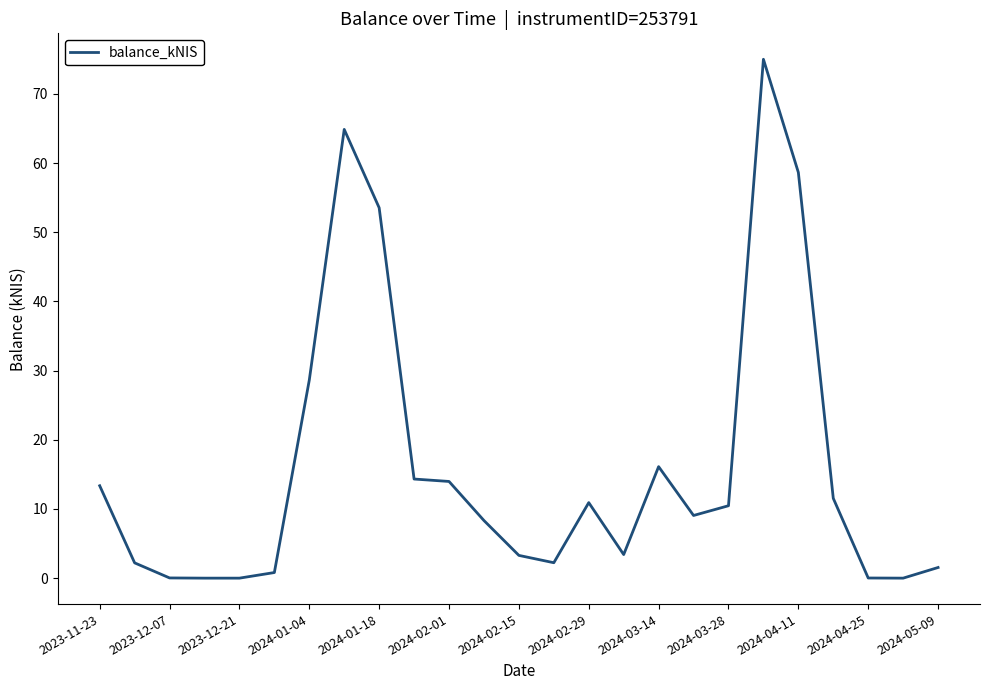

What is the difference between the maximum and minimum values?

75.0